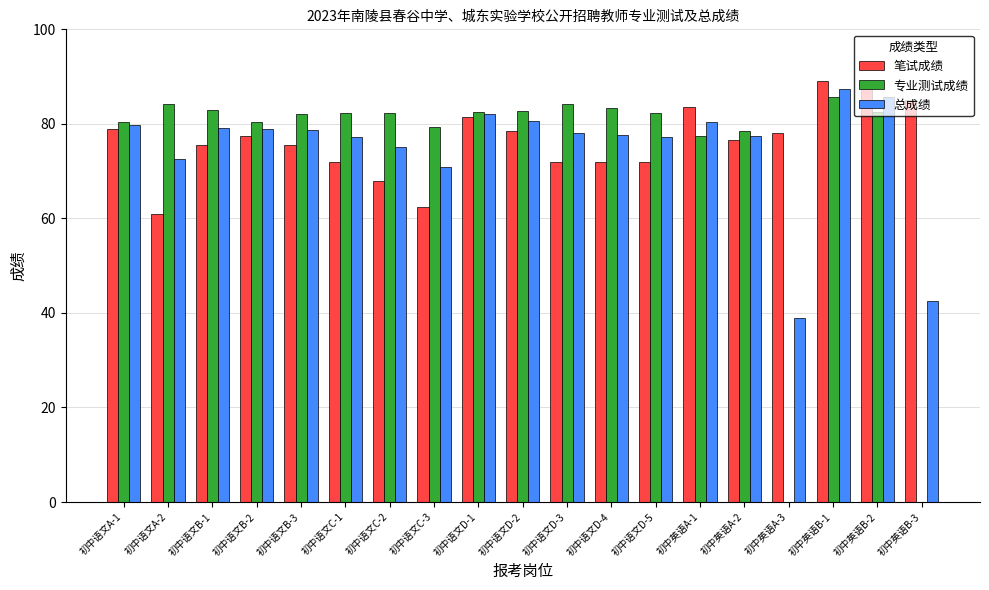

At which label does 笔试成绩 first exceed 76?

初中语文A-1